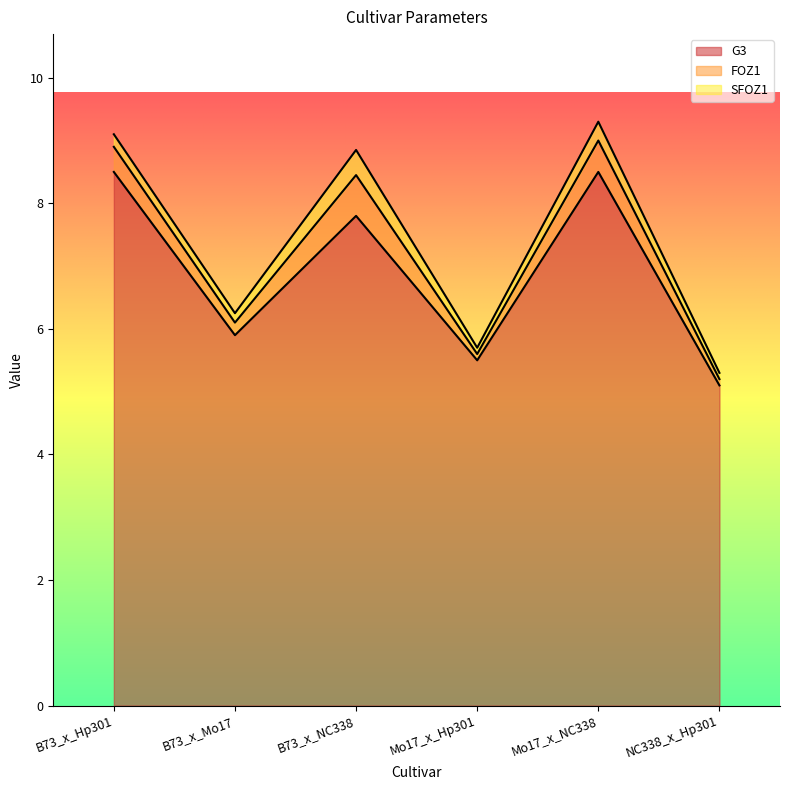

The value of G3 at B73_x_NC338 is 7.8. True or false?

True